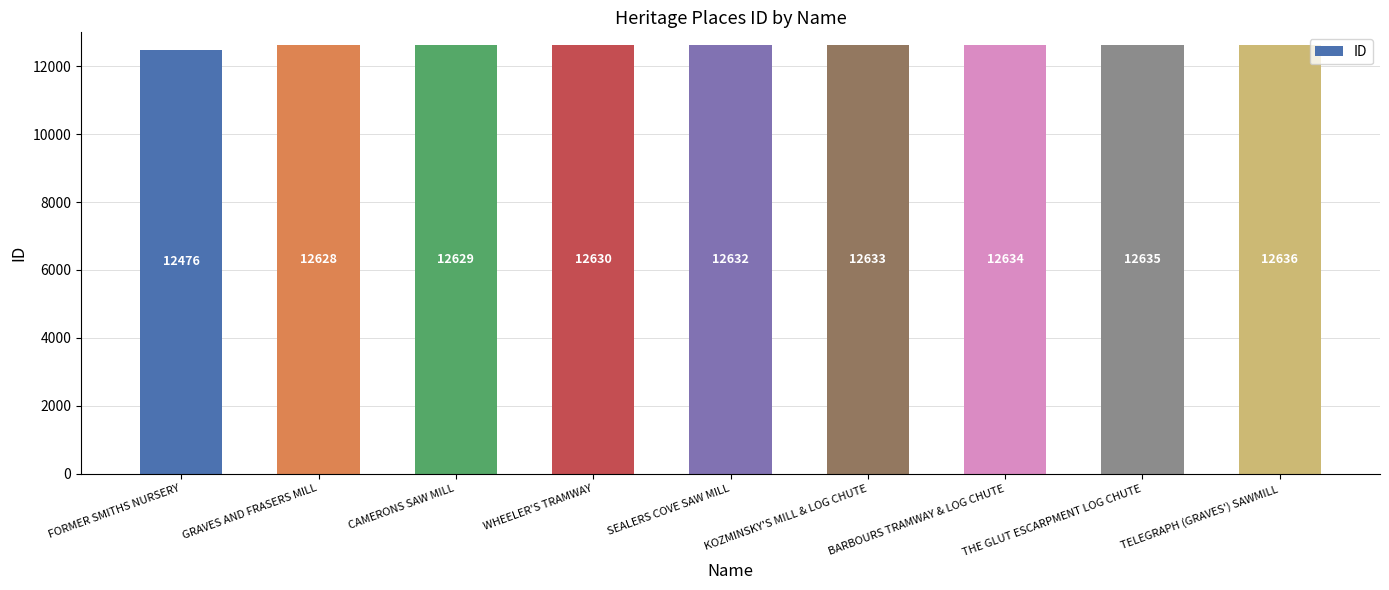

Which has a higher value, BARBOURS TRAMWAY & LOG CHUTE or THE GLUT ESCARPMENT LOG CHUTE?

THE GLUT ESCARPMENT LOG CHUTE